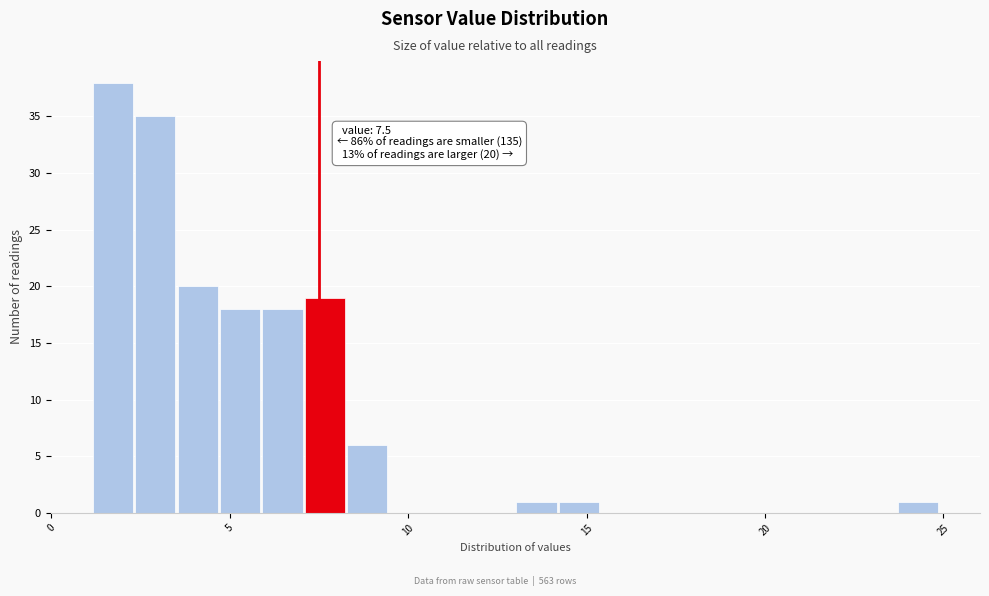

Read against the x-axis, roughly where is the centre of the tallest bar?

1.5